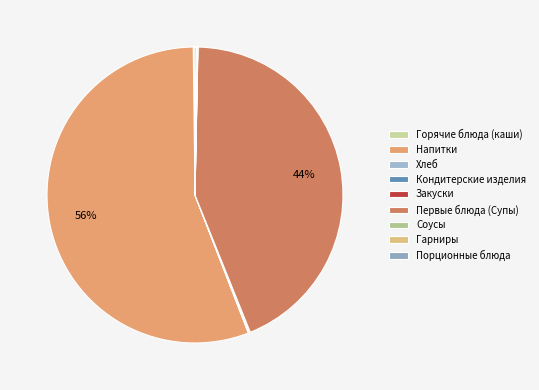

Approximately how many times larger is the value at Гарниры compared to Соусы?

7.4